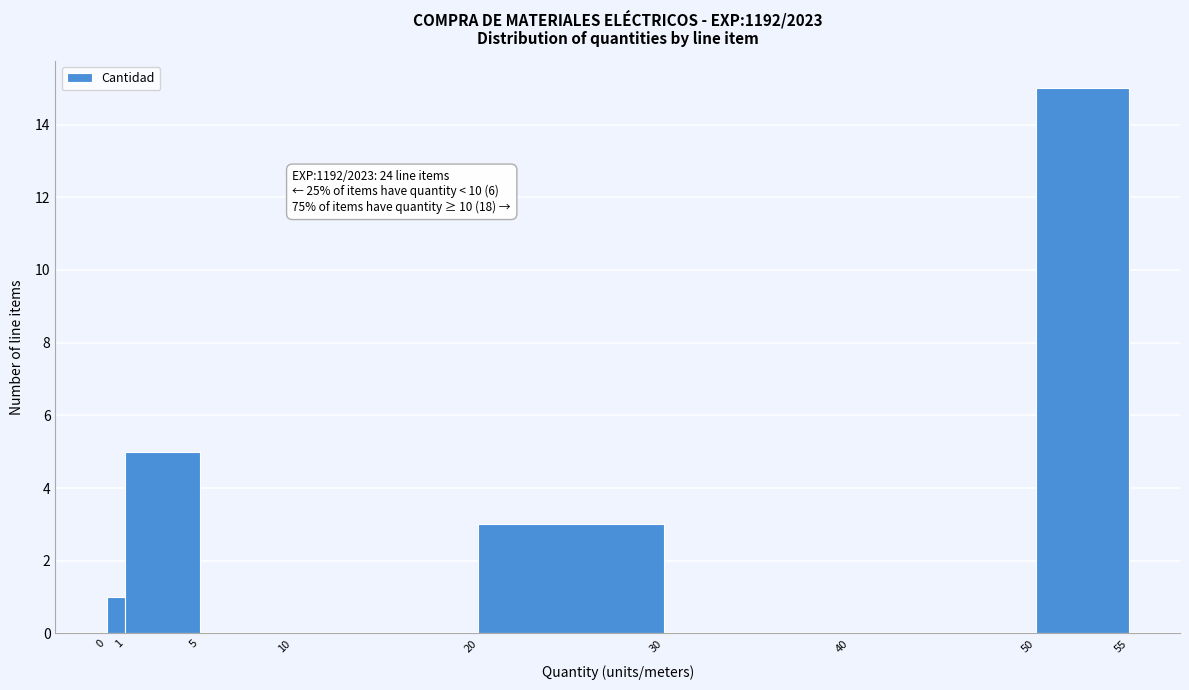

Over which range of the x-axis is the bar tallest?

50 to 55